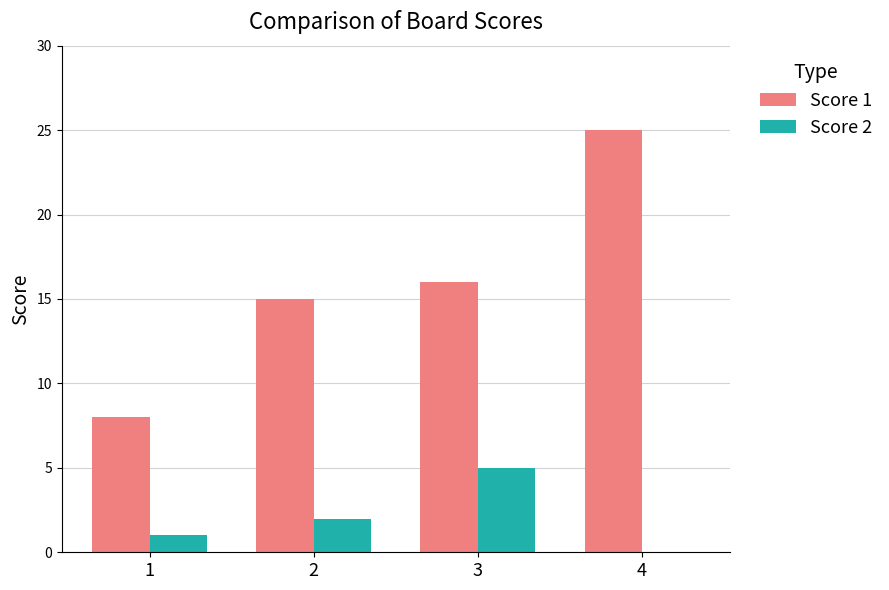

Which series changed the most between 1 and 2?

Score 1